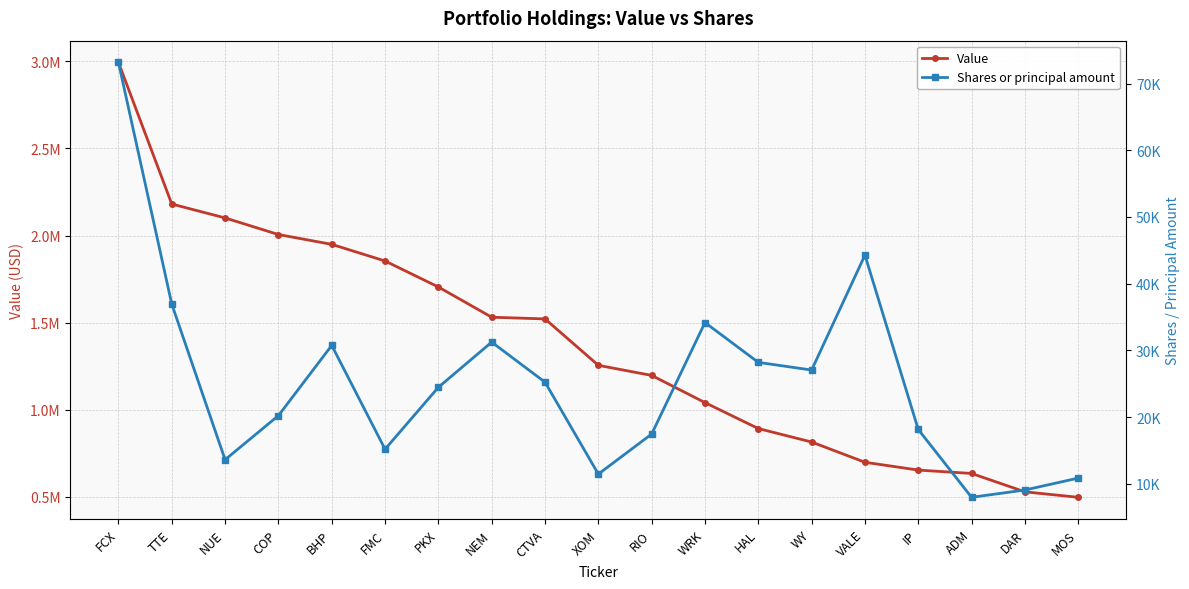

True or false: Value has a value of 828503 at MOS.

False